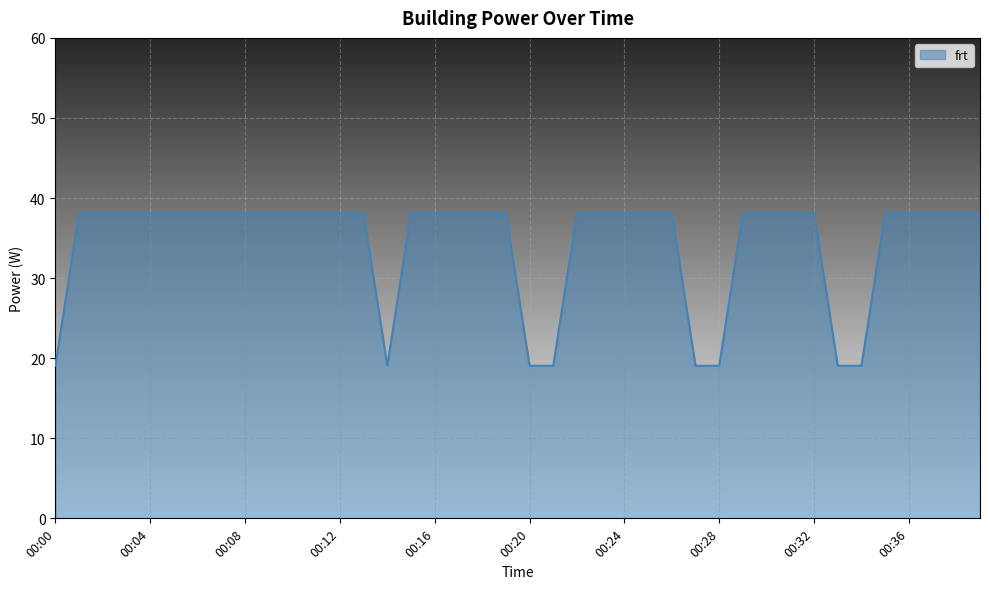

What is the greatest value displayed?

38.1